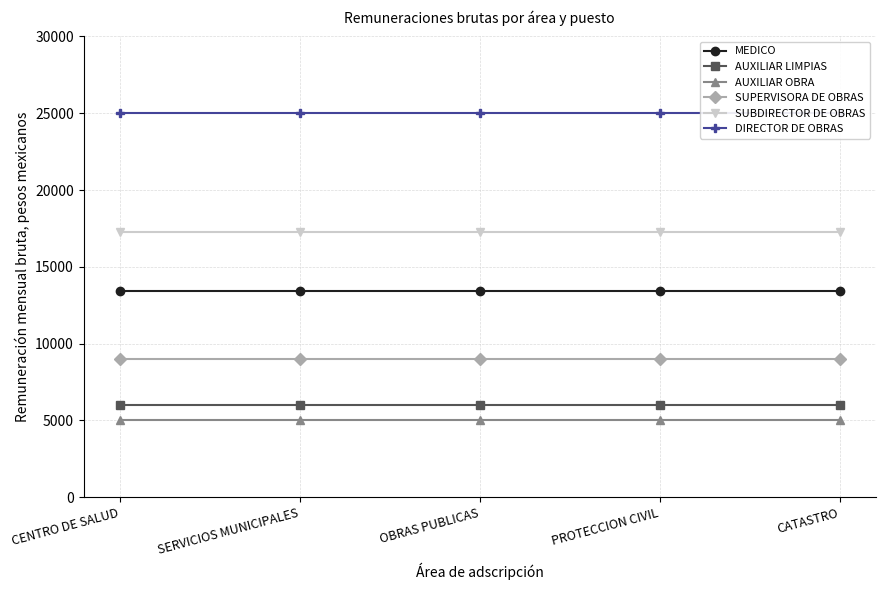

What is the minimum value for MEDICO?

13451.1